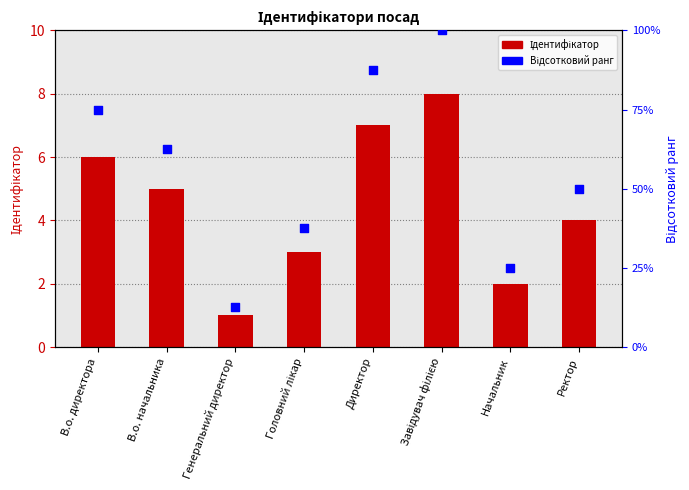

Which series has the widest spread of Y values?

Відсотковий ранг